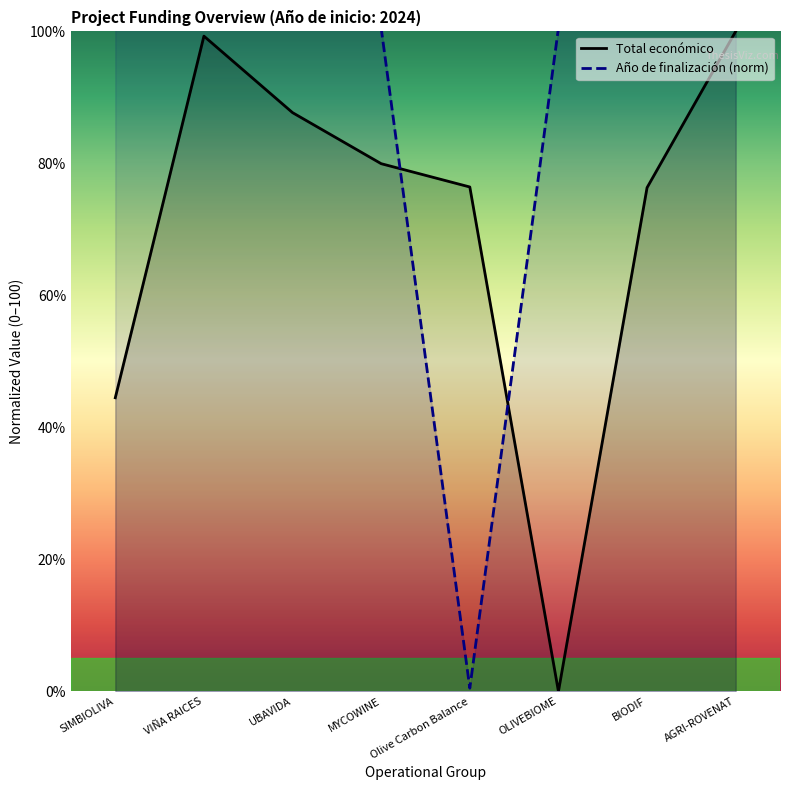

What is the label of the 2nd point from the left?

VIÑA RAICES